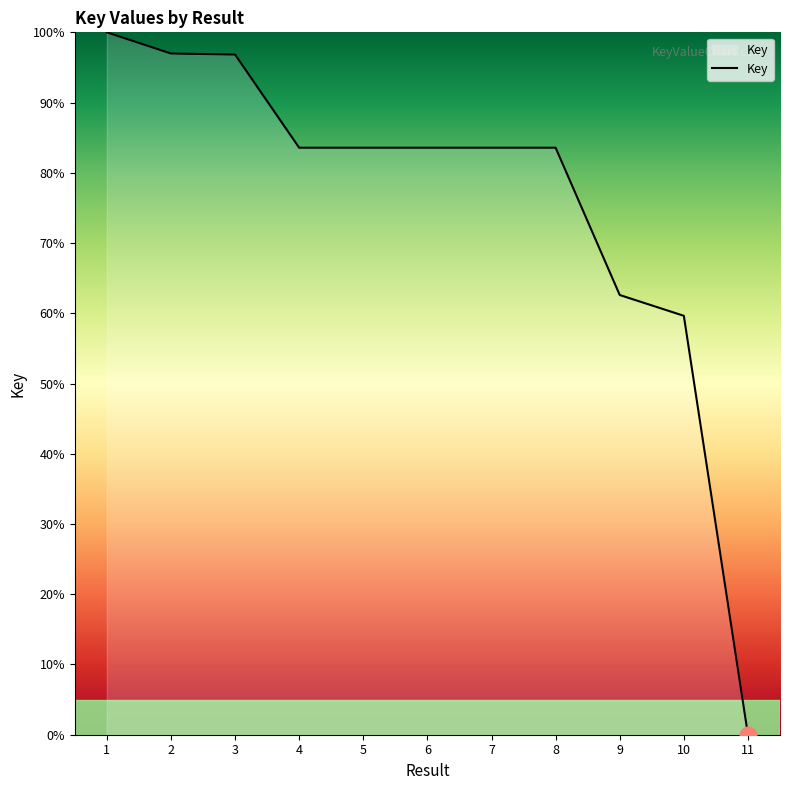

What is the change in value from 6 to 9?

-21.0